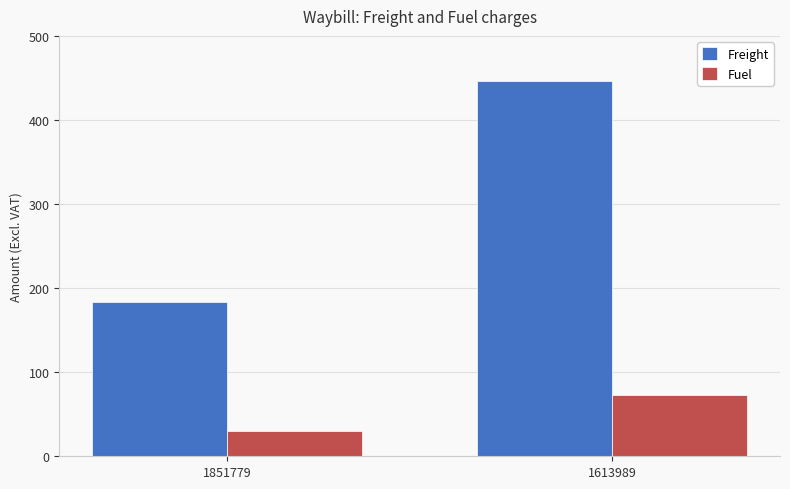

What is the difference between the maximum and minimum values in the Fuel series?

42.9